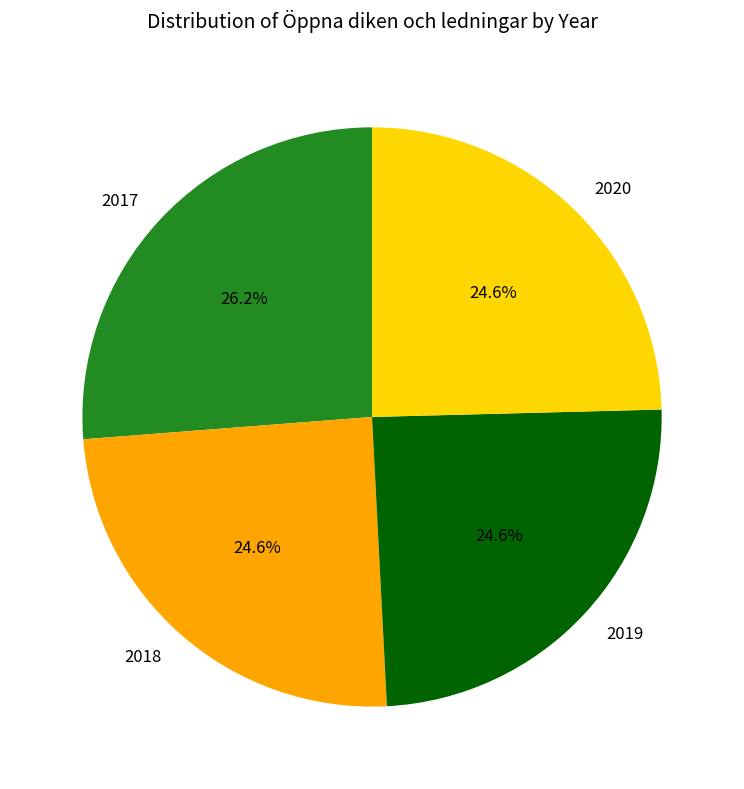

Count the number of slices in the pie.

4